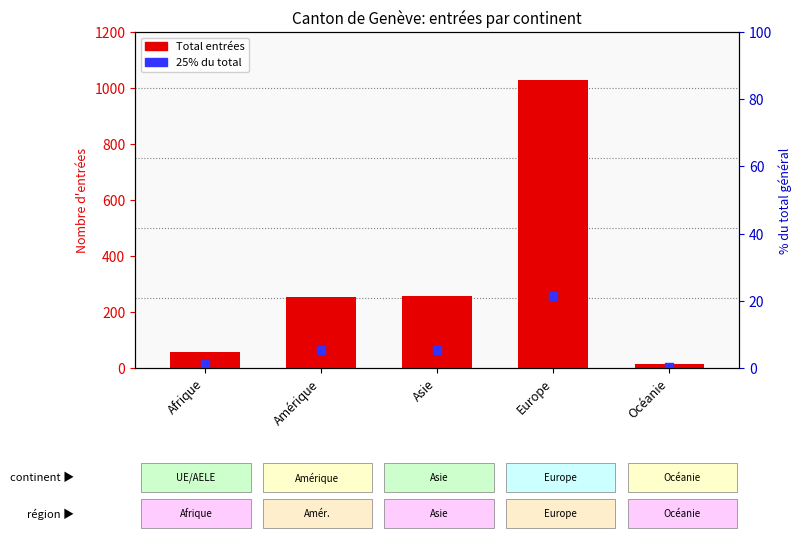

Which series has the largest Y range (max minus min)?

Total entrées